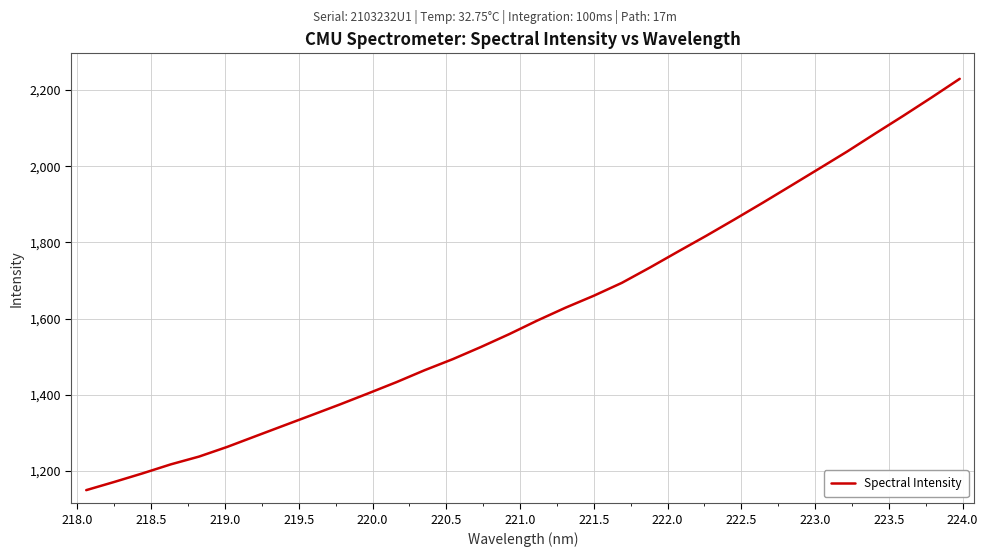

What is the greatest value displayed?

2229.5